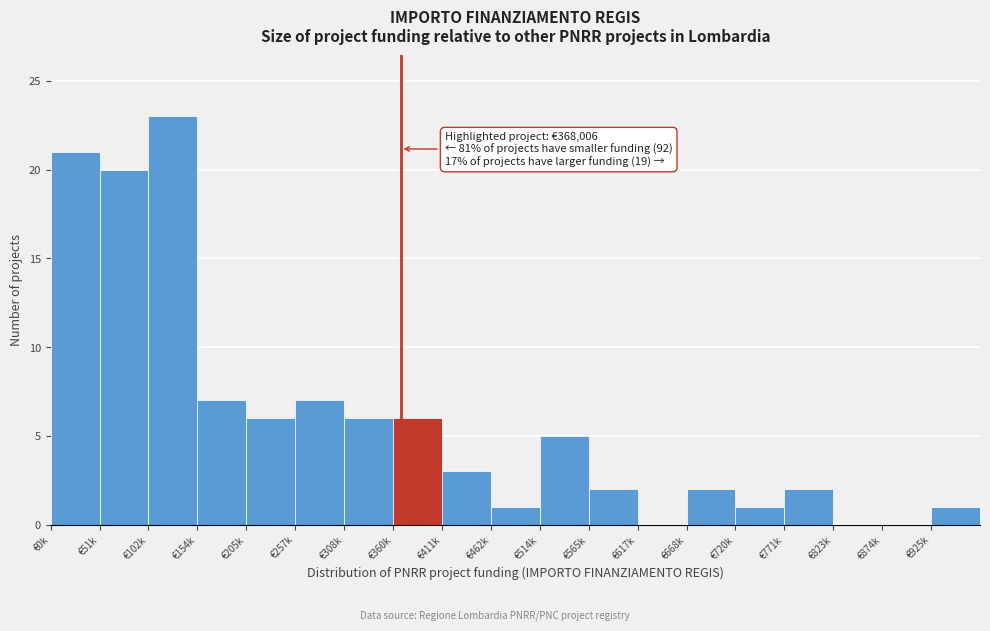

Reading left to right, transcribe all the data shown in this chart.

€0k=21	€51k=20	€102k=23	€154k=7	€205k=6	€257k=7	€308k=6	€360k=6	€411k=3	€462k=1	€514k=5	€565k=2	€617k=0	€668k=2	€720k=1	€771k=2	€823k=0	€874k=0	€925k=1